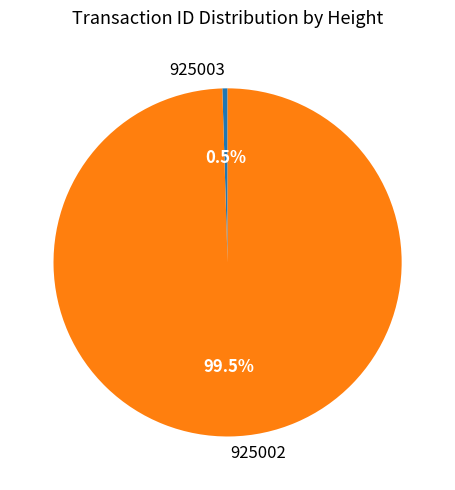

How many segments does this pie chart have?

2